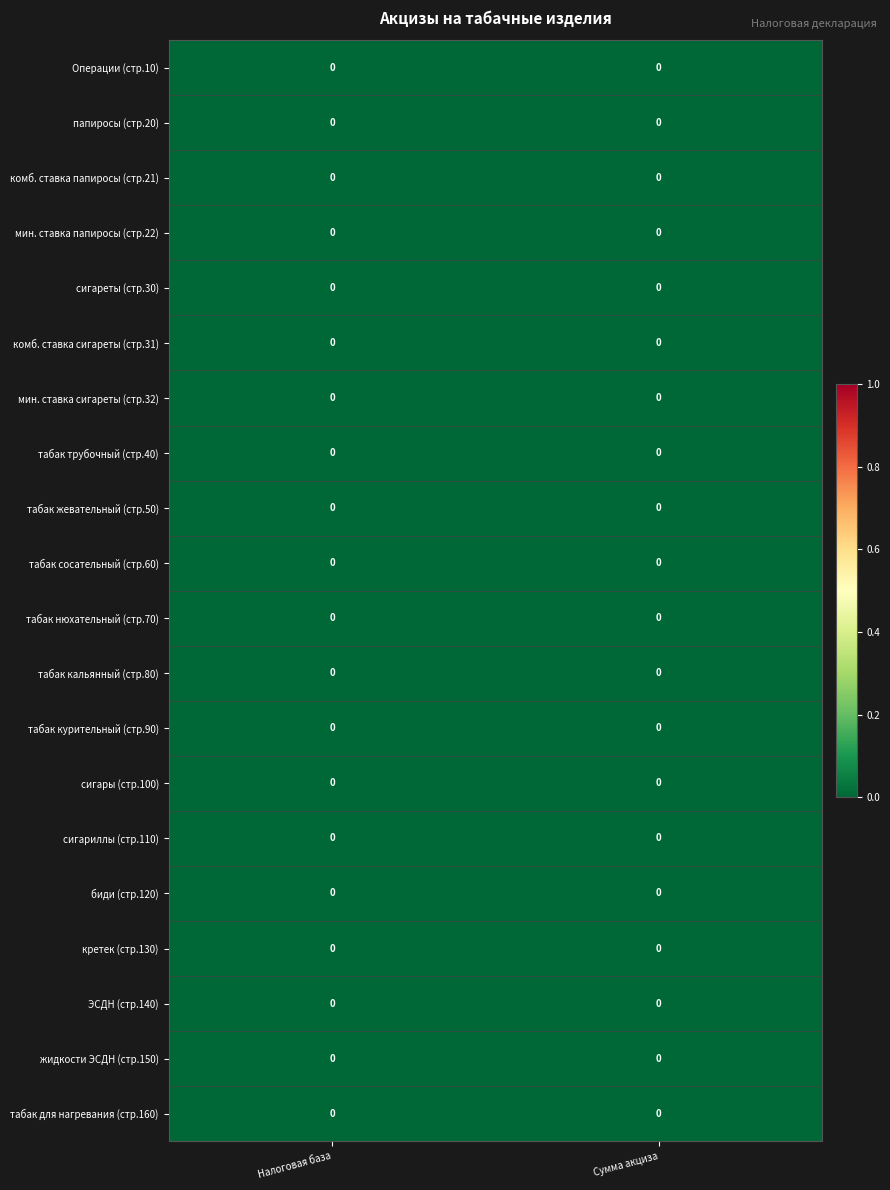

How many мин. ставка сигареты (стр.32) values are between 0 and 1?

2